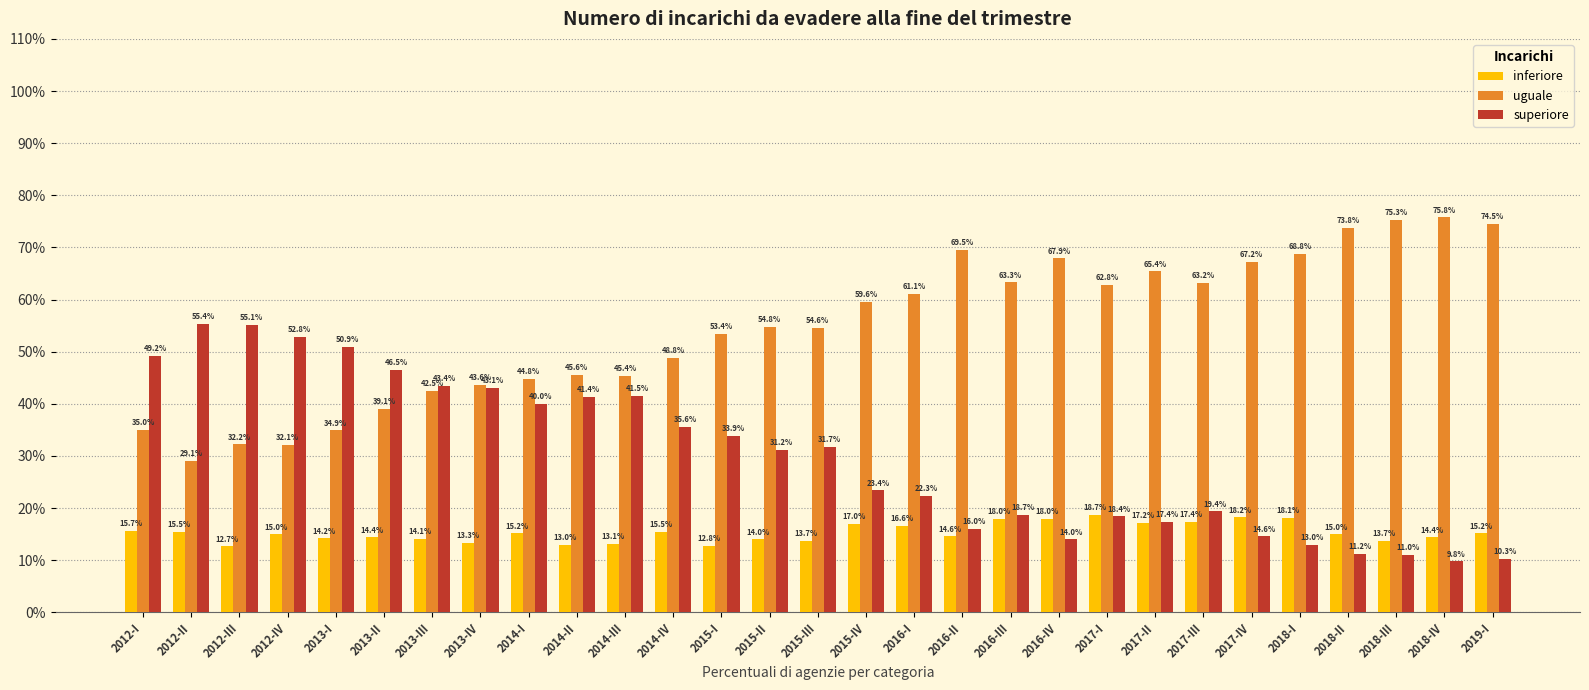

What is the total value across all series at 2013-II?

100.0